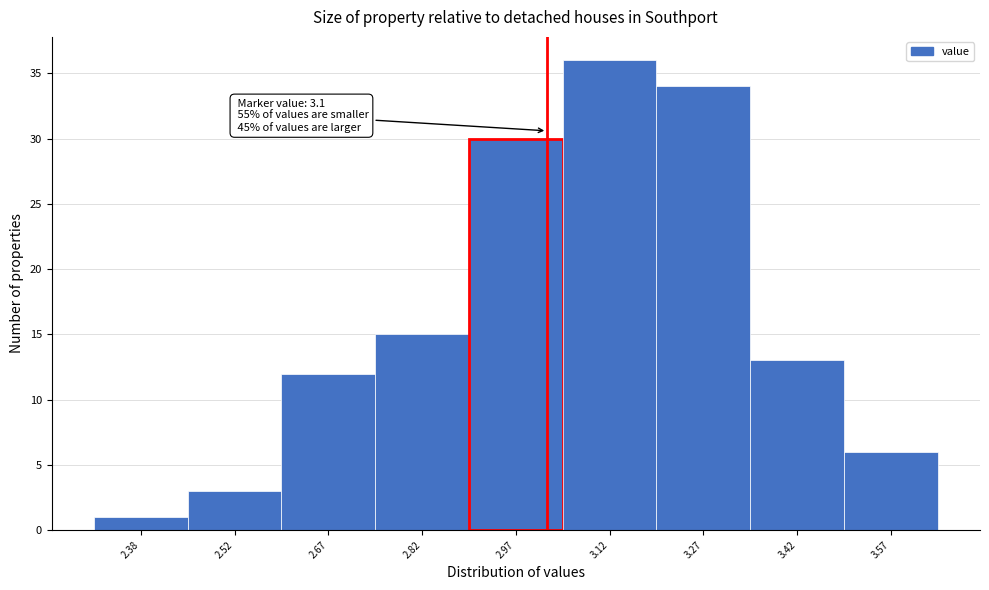

Reading left to right, transcribe all the data shown in this chart.

2.38=1	2.52=3	2.67=12	2.82=15	2.97=30	3.12=36	3.27=34	3.42=13	3.57=6